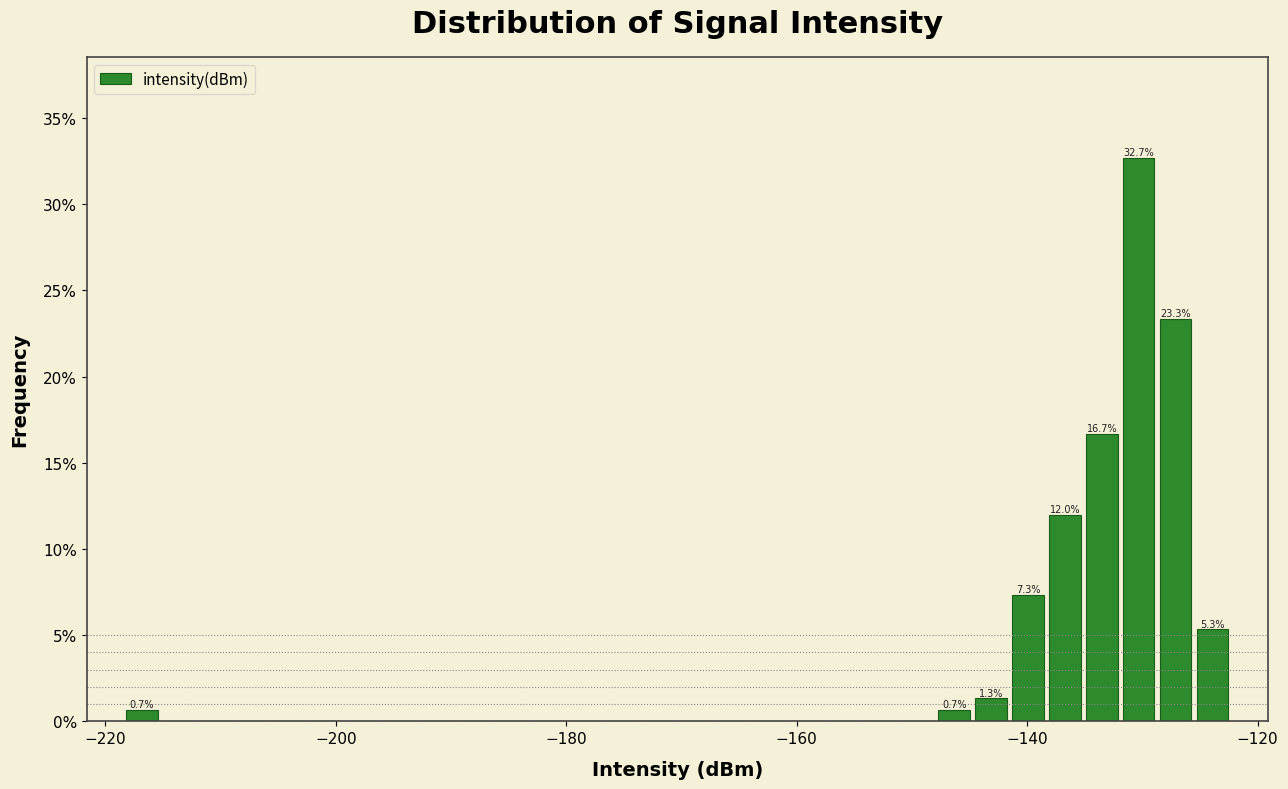

Read against the x-axis, roughly where is the centre of the tallest bar?

-130